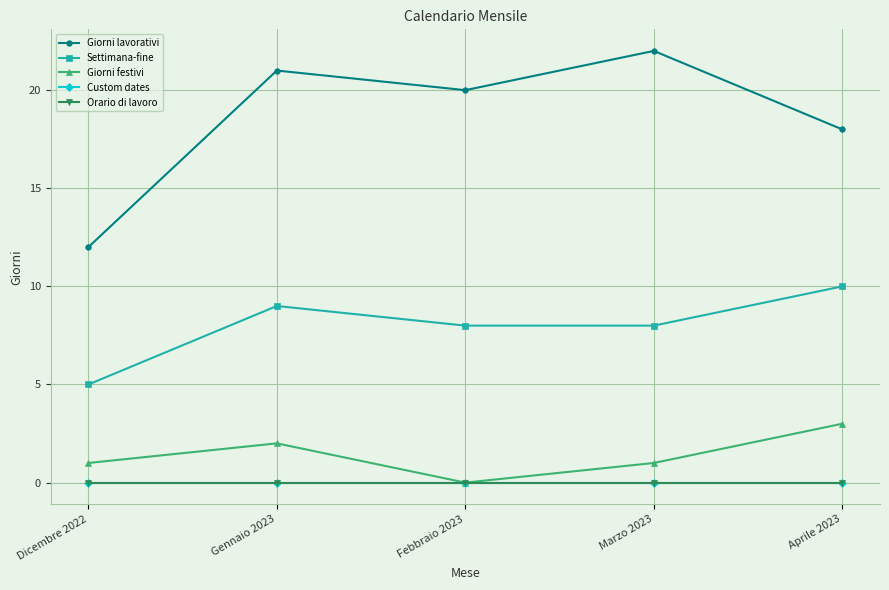

Which category has the lowest value across all series?

Febbraio 2023